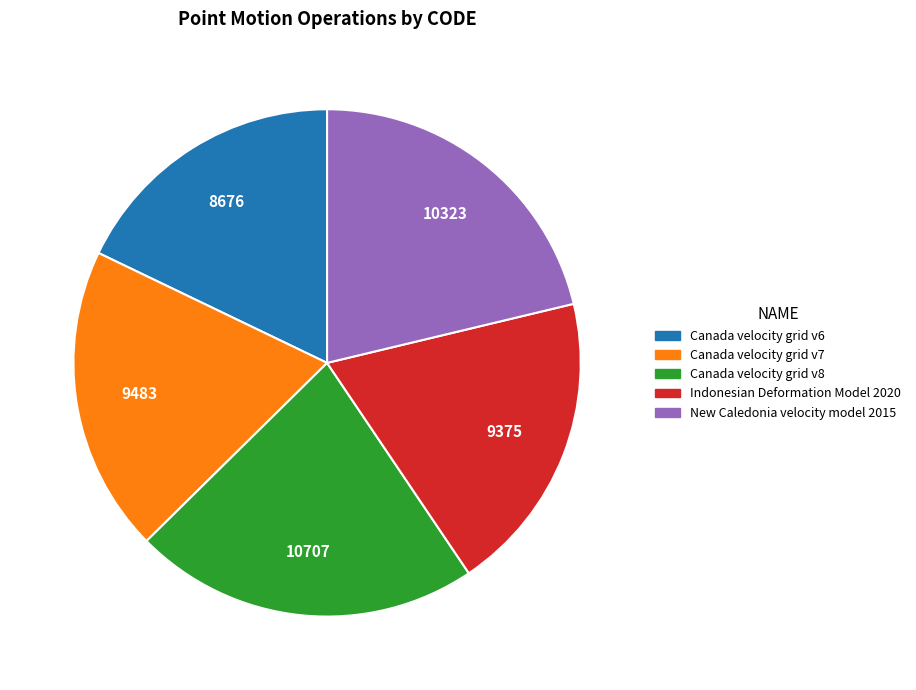

Does Canada velocity grid v8 account for over 50% of the chart?

No